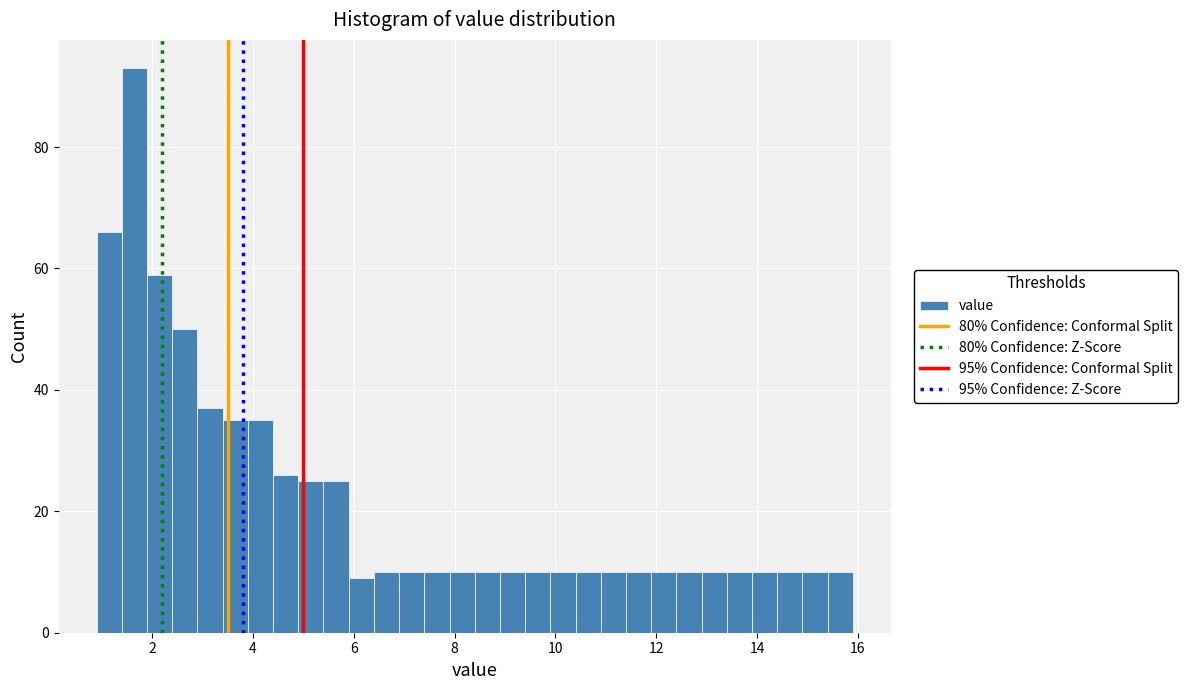

Read against the x-axis, roughly where is the centre of the tallest bar?

1.6